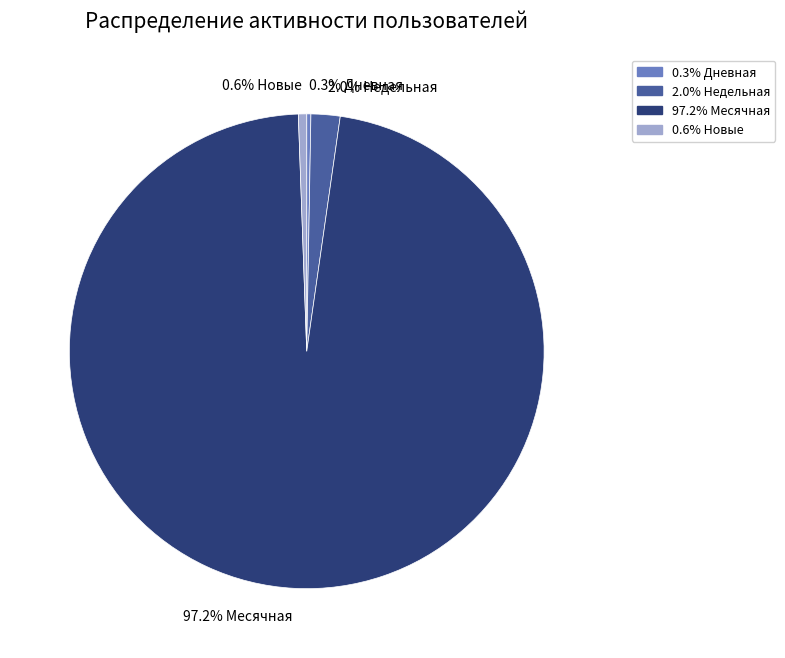

Do 0.6% Новые and 0.3% Дневная together represent more than half of the pie?

No